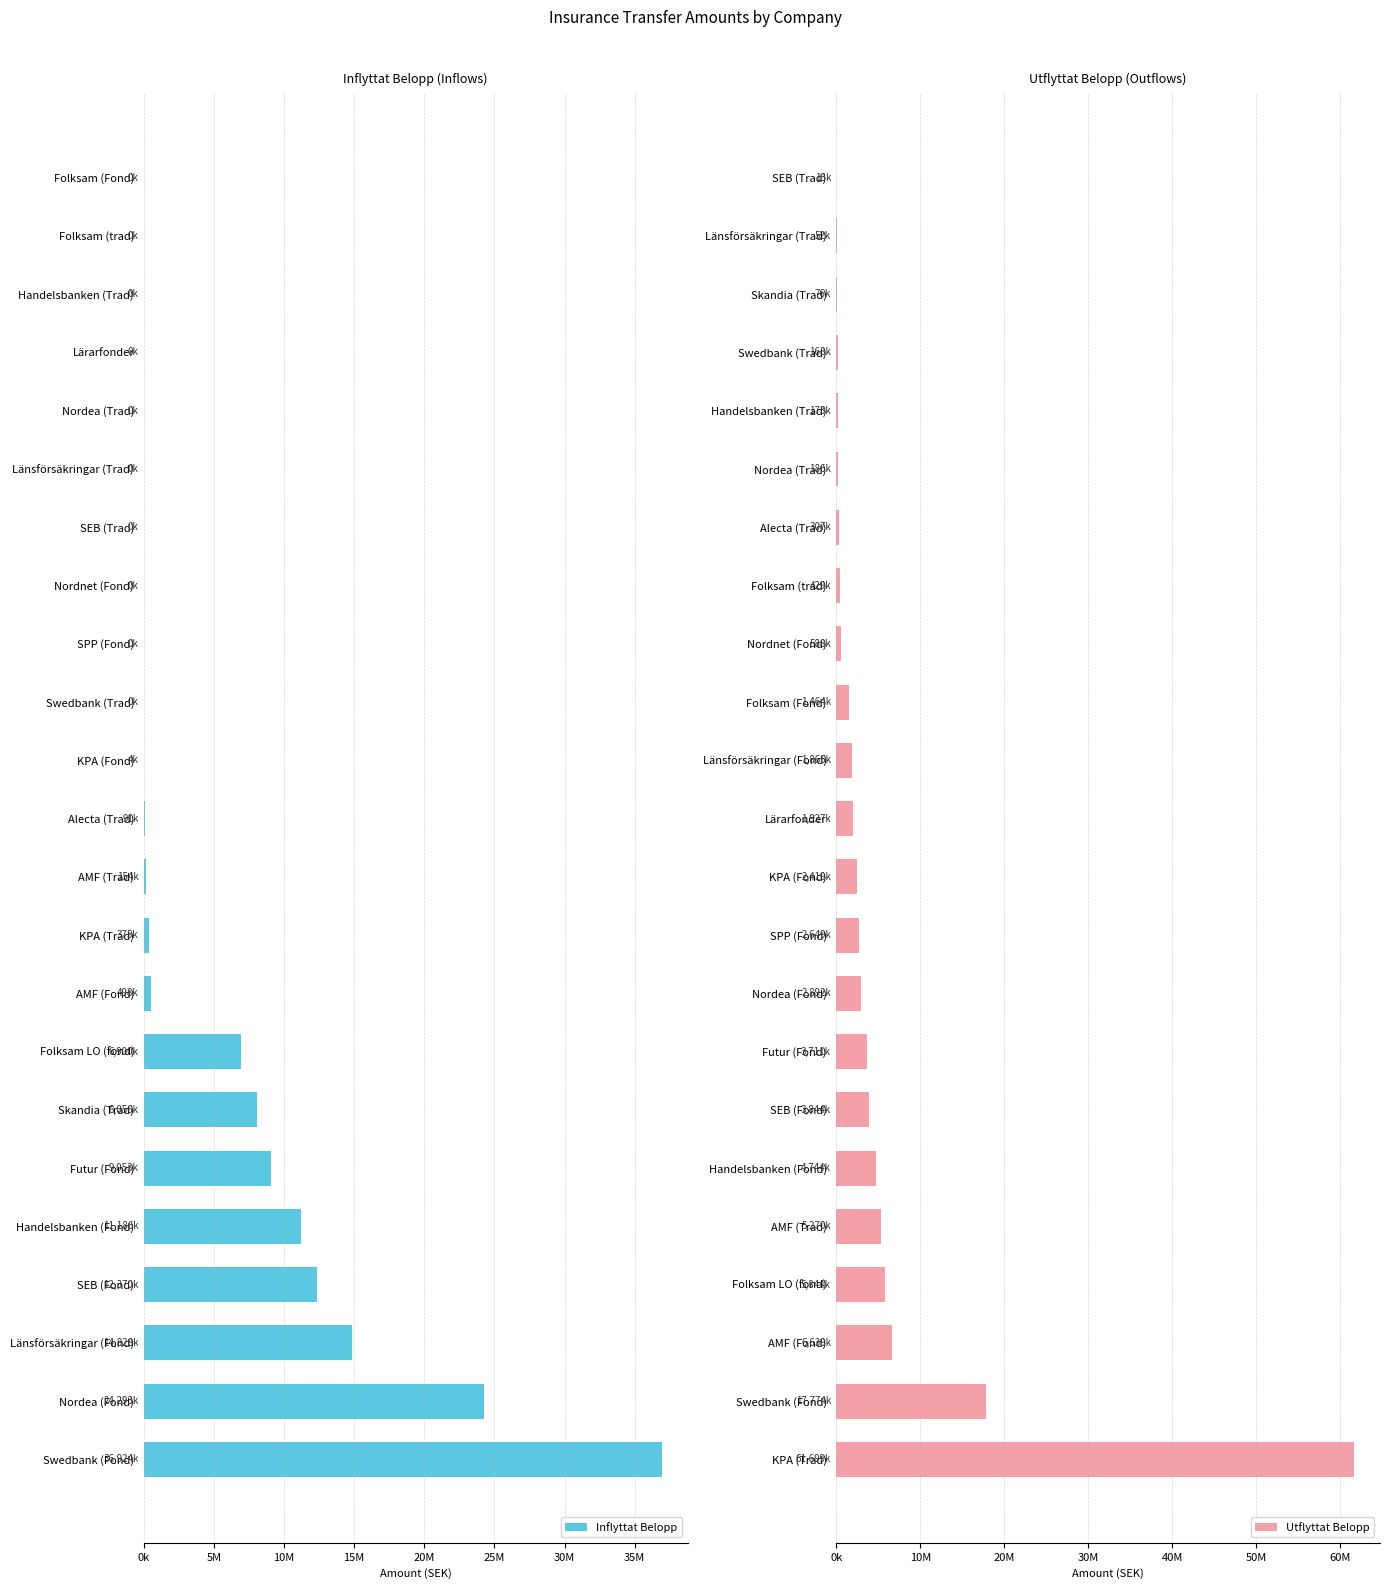

What is the average value of the Utflyttat Belopp series?

5423167.4